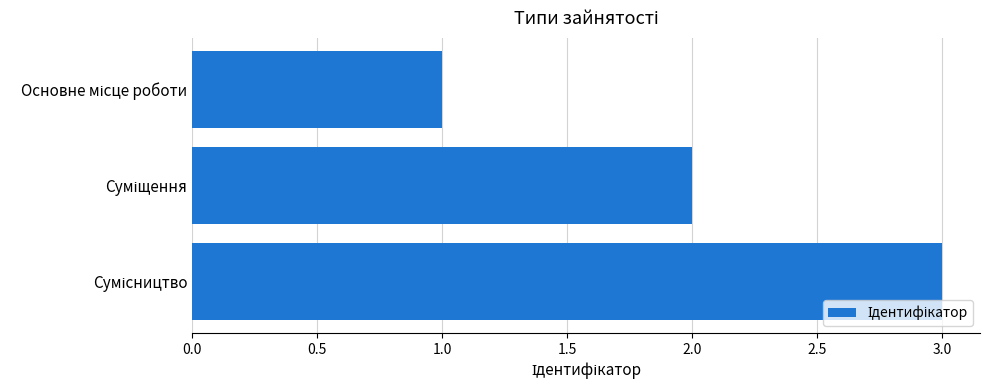

What is the greatest value displayed?

3